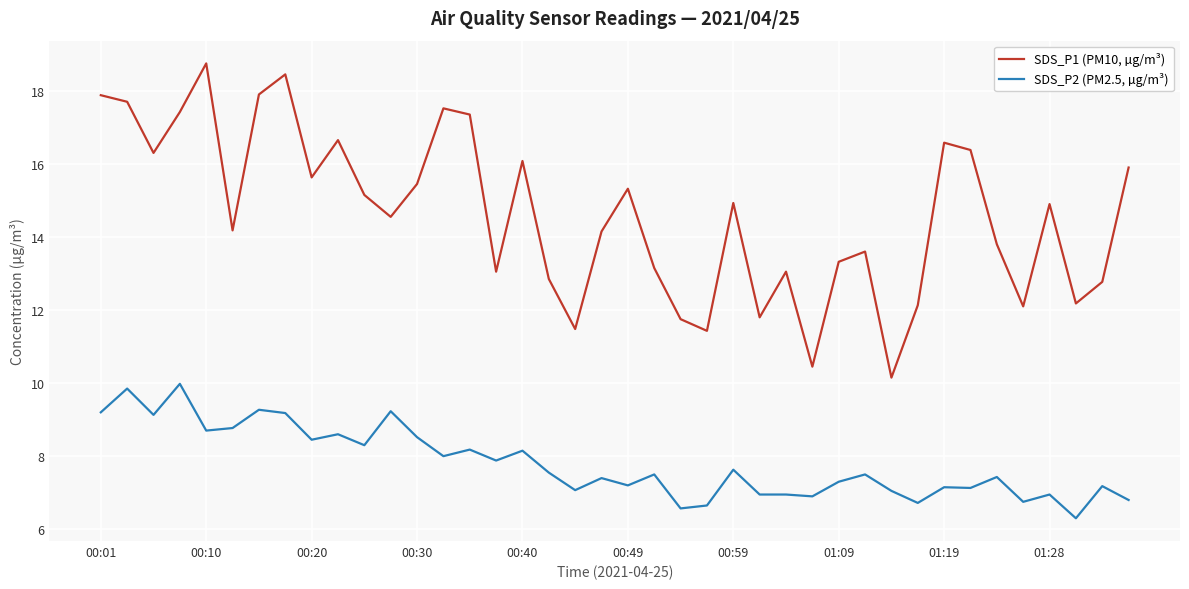

Which series has the largest range (max minus min)?

SDS_P1 (PM10, µg/m³)